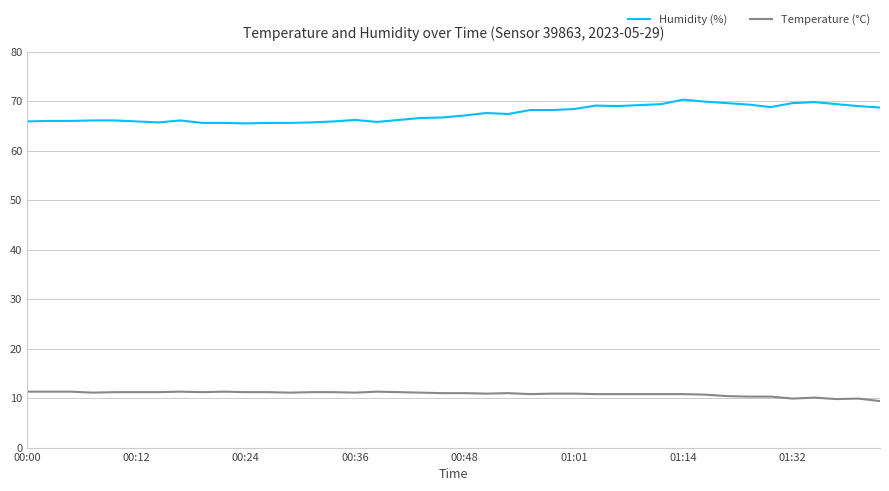

What is the difference between the maximum and minimum values in the Humidity (%) series?

4.8